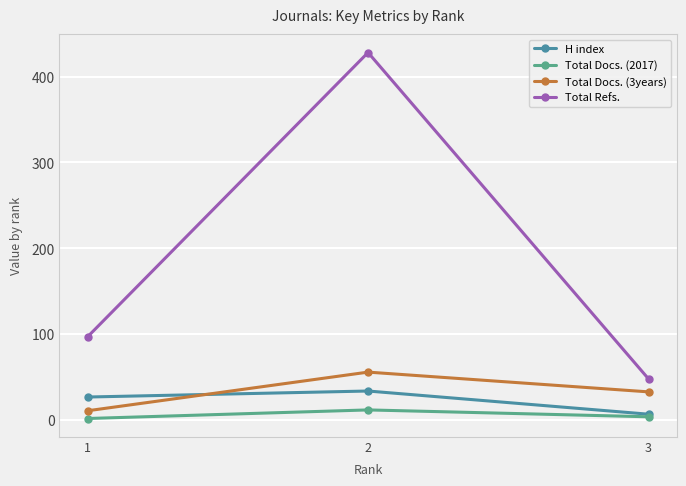

At which label does Total Docs. (3years) first exceed 33?

2